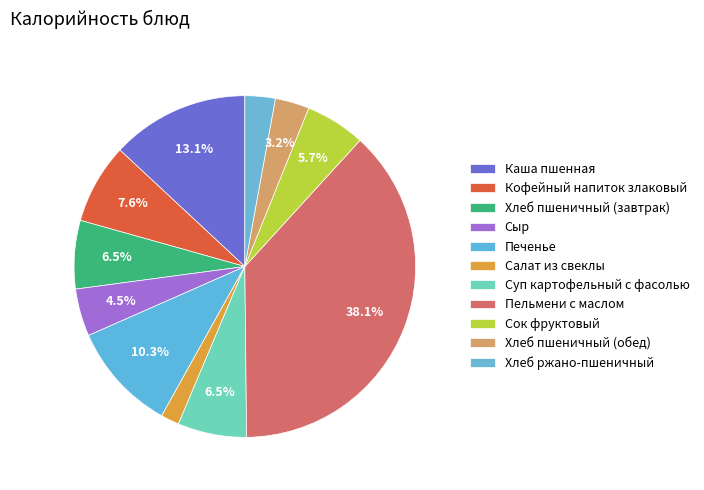

Do Хлеб пшеничный (обед) and Печенье together represent more than half of the pie?

No